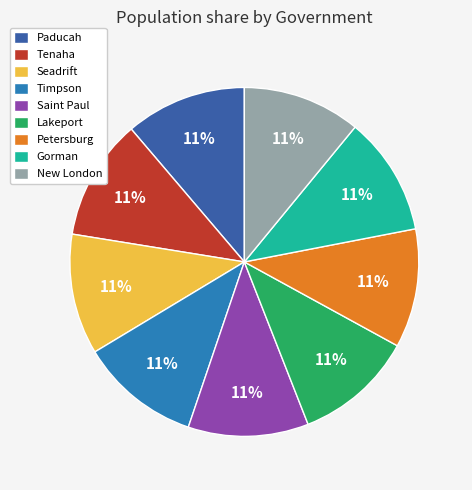

What is the ratio of the value at Timpson to the value at Petersburg?

1.0